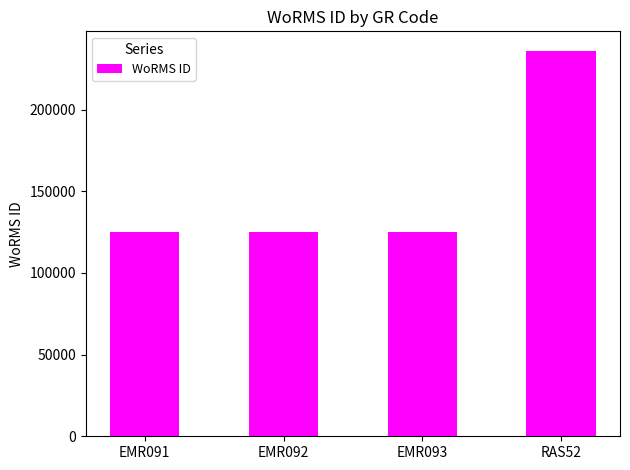

What position from the left is EMR092?

2